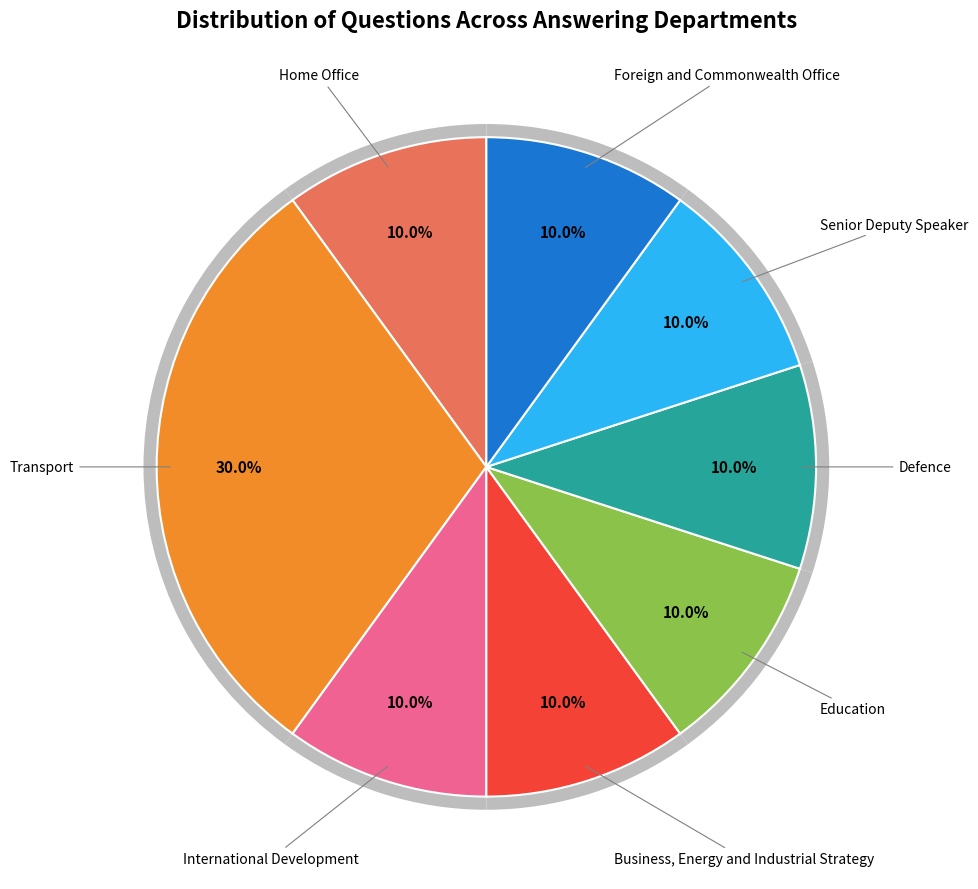

To the nearest percent, what is the difference between the largest and smallest slice percentages?

20%